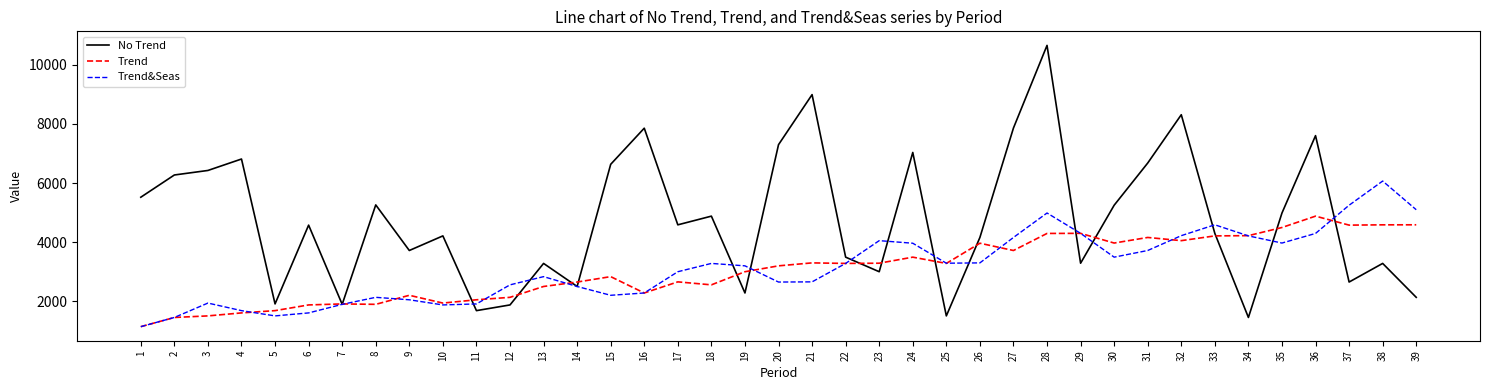

Which series has the largest range (max minus min)?

No Trend